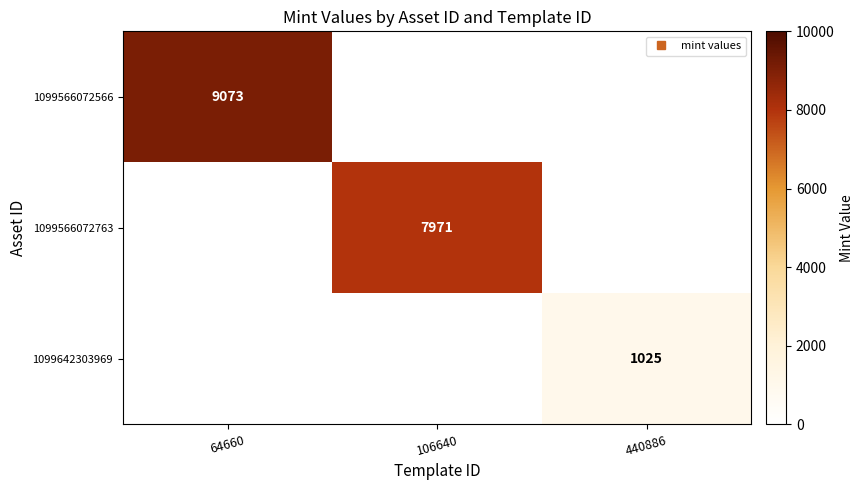

At how many categories does at least one series exceed 3309?

2